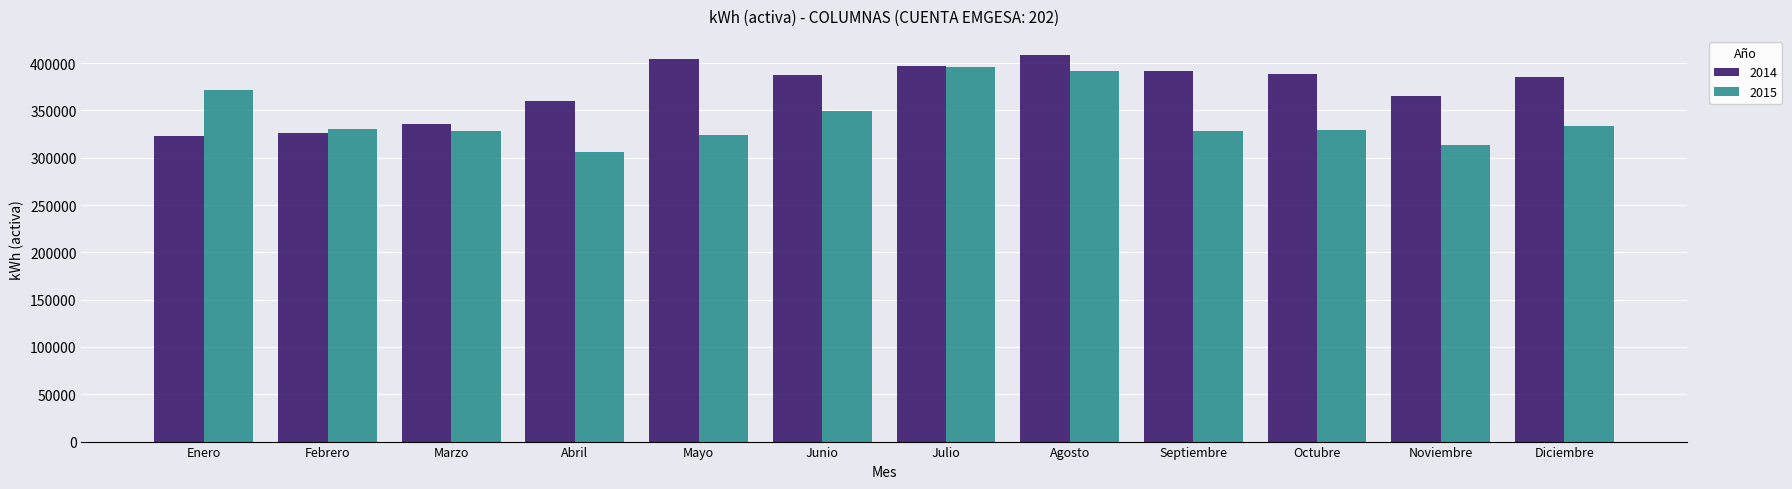

What is the lowest value of the 2015 series?

305586.5